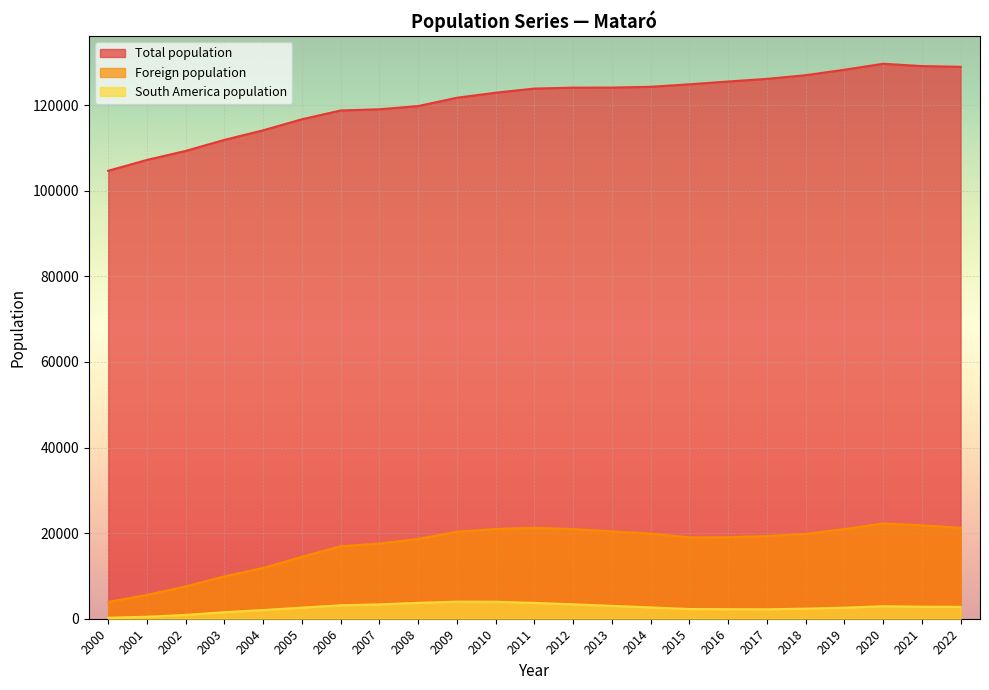

Which series changed the most between 2016 and 2008?

Total population